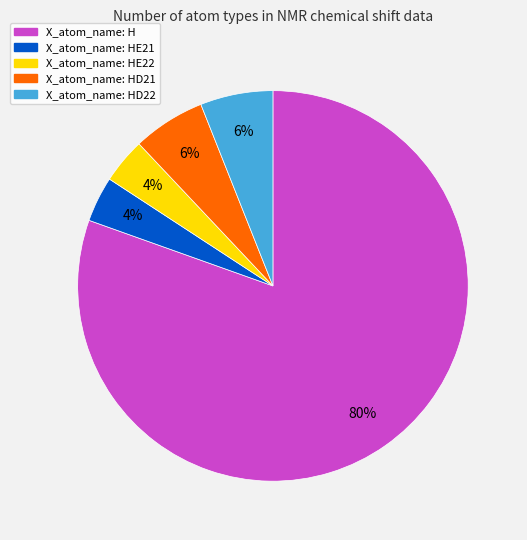

Is there a majority slice in this chart?

Yes